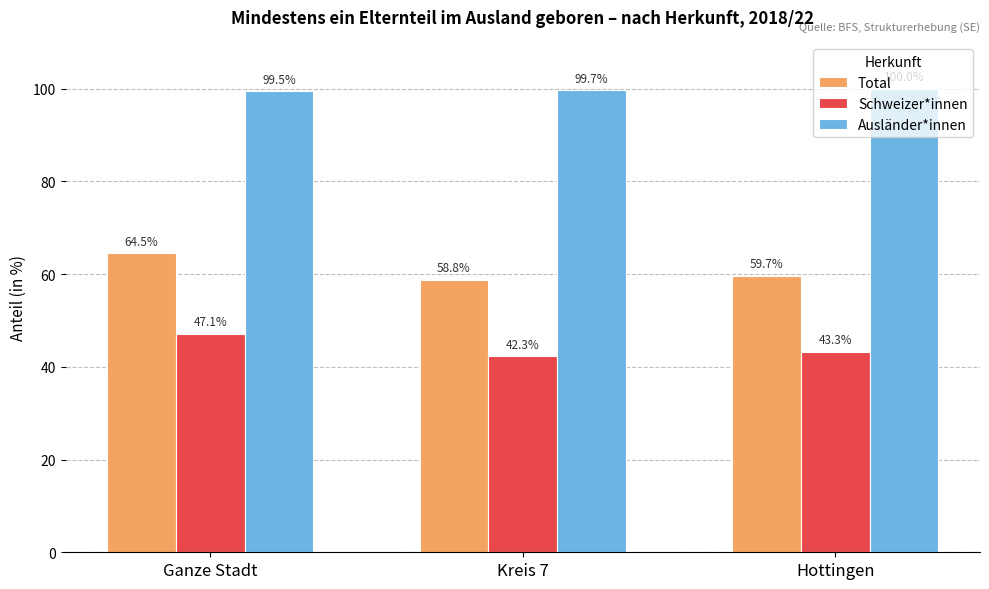

What is the difference between the maximum and minimum values in the Schweizer*innen series?

4.8